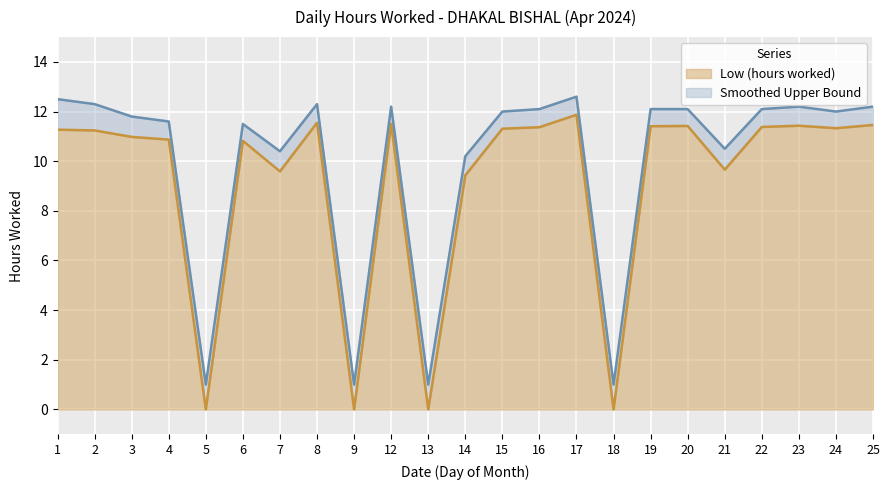

How many data points does each series have?

23